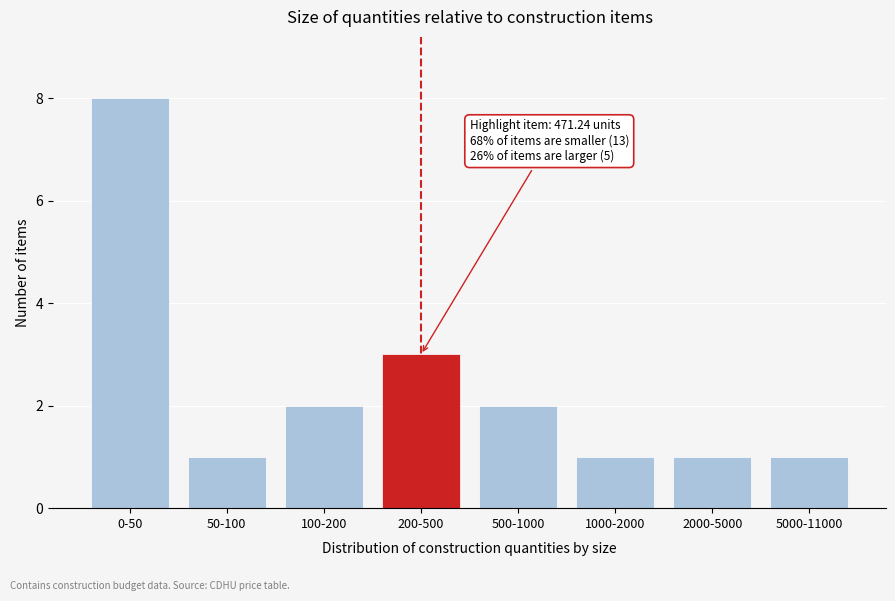

Reading left to right, extract all data points from this chart.

0-50=8	50-100=1	100-200=2	200-500=3	500-1000=2	1000-2000=1	2000-5000=1	5000-11000=1